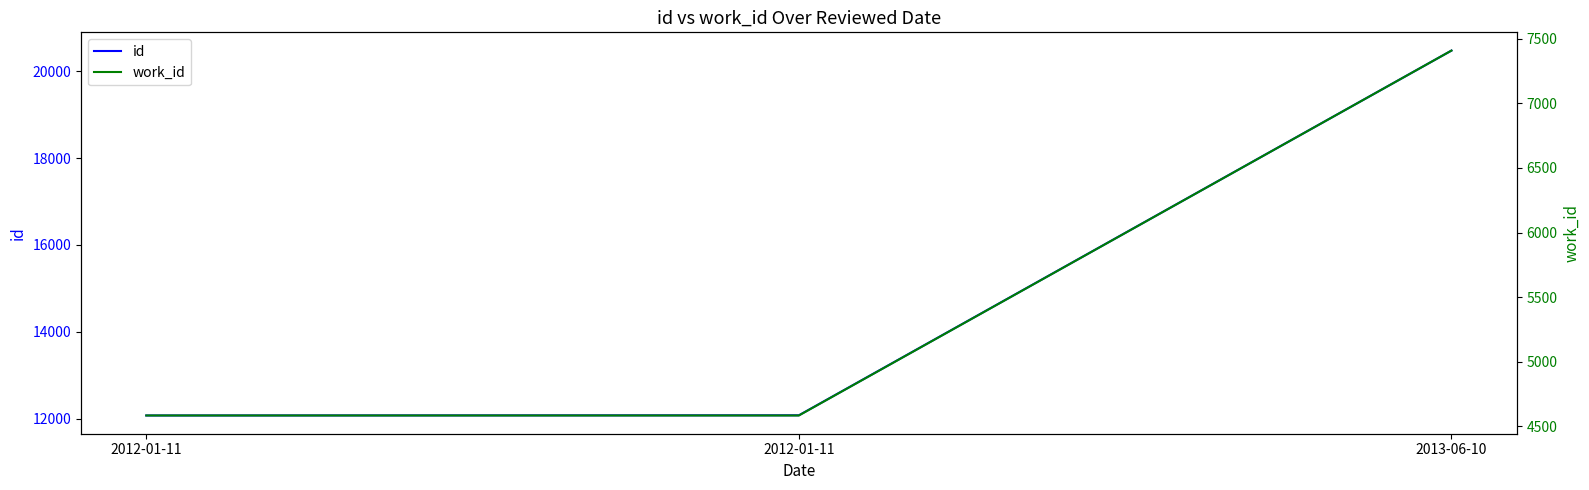

What is the approximate value of id at 2013-06-10, to the nearest 10?

20470